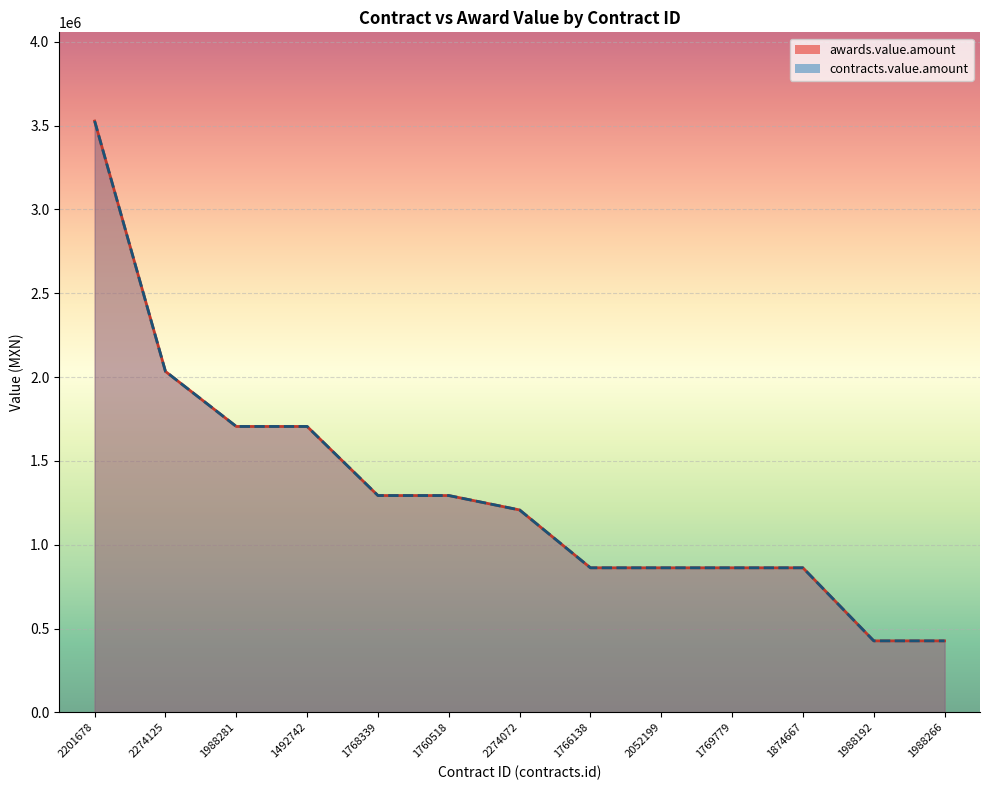

True or false: awards.value.amount and contracts.value.amount intersect in this chart.

False